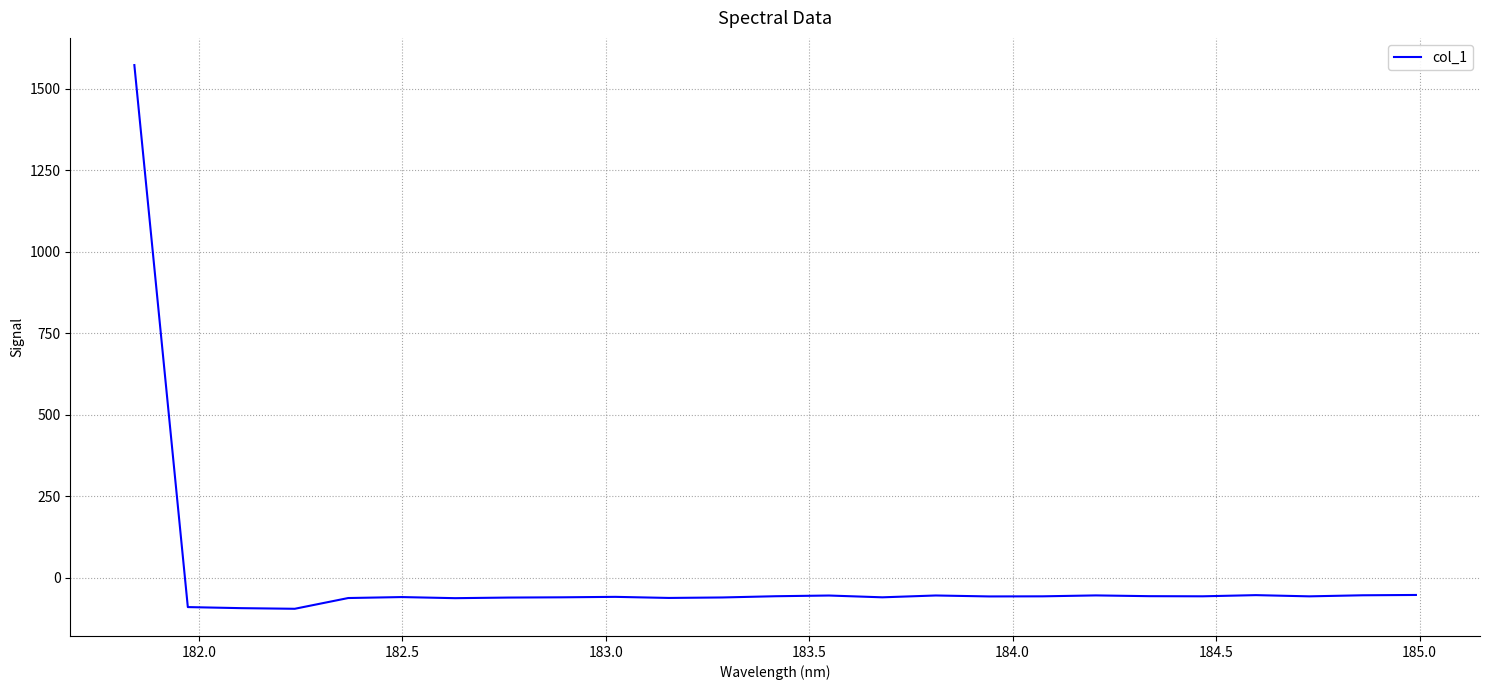

What is the greatest value displayed?

1571.9